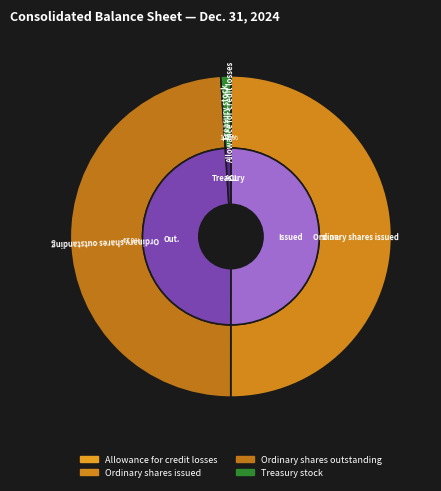

To the nearest percent, what is the average slice percentage?

25%